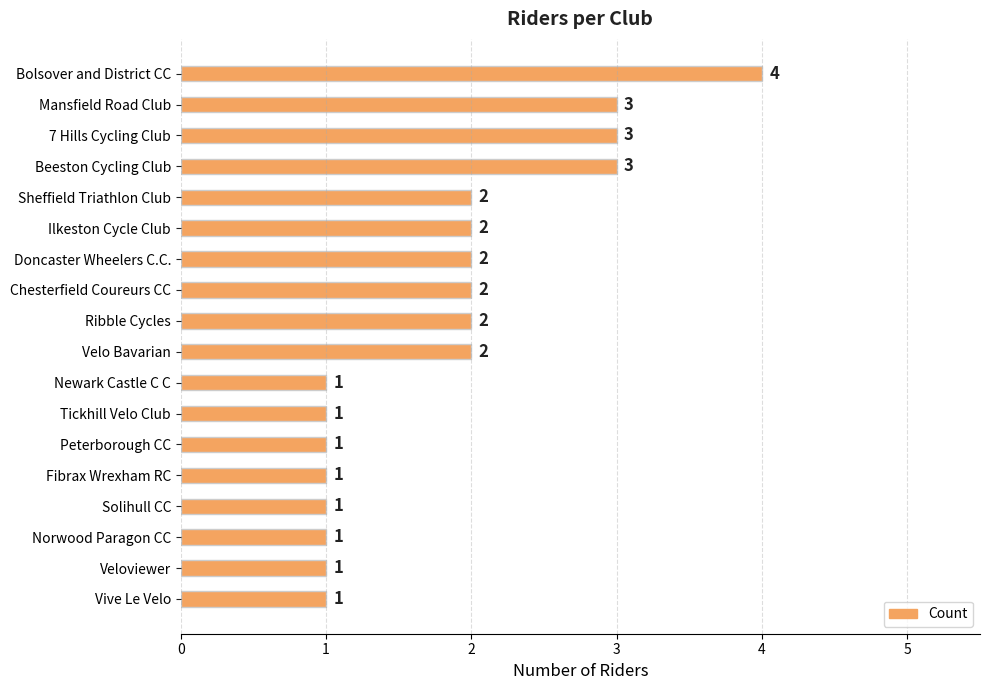

How many series are shown in this chart?

1